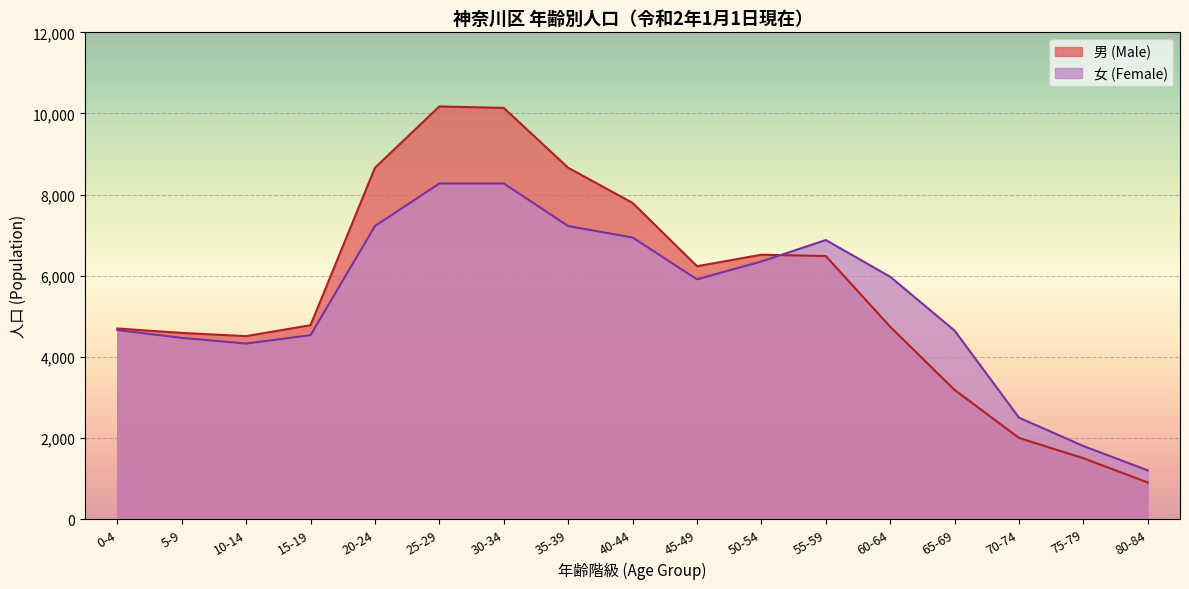

The 男 (Male) series shows 7578 at 15-19. True or false?

False